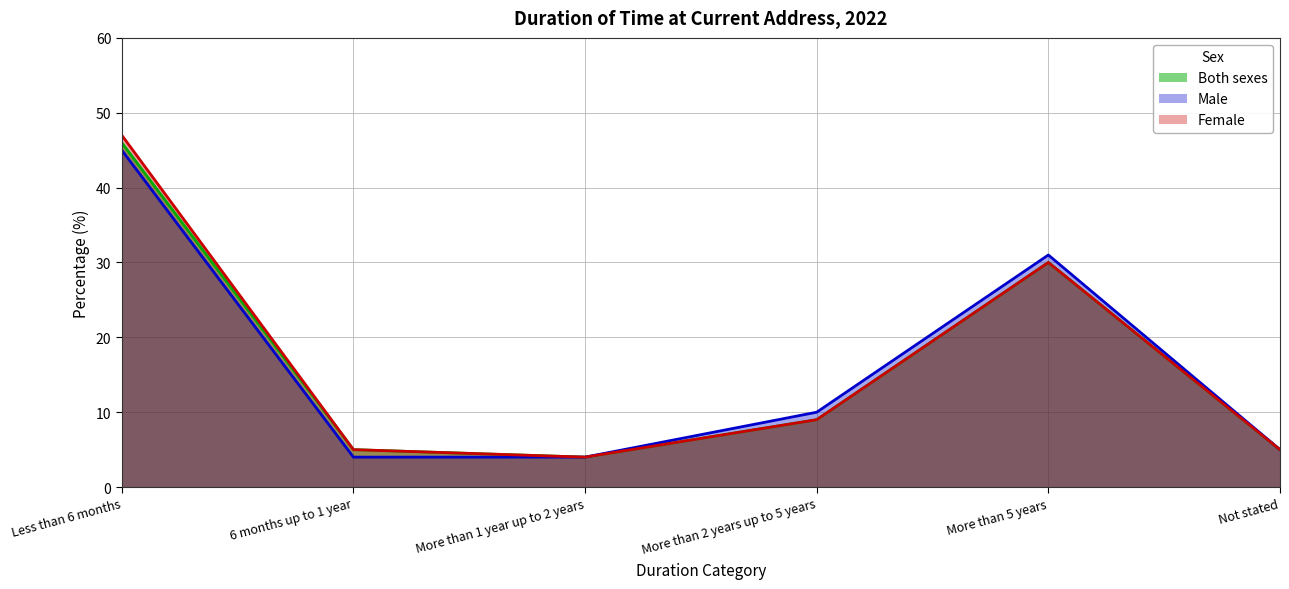

Which series changed the most between Less than 6 months and More than 5 years?

Female